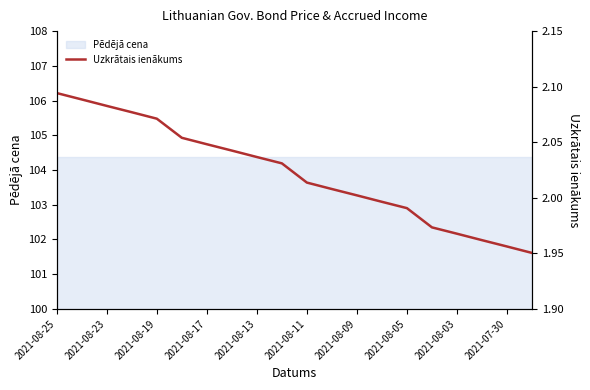

What is the value of the 2nd point from the left?

2.1